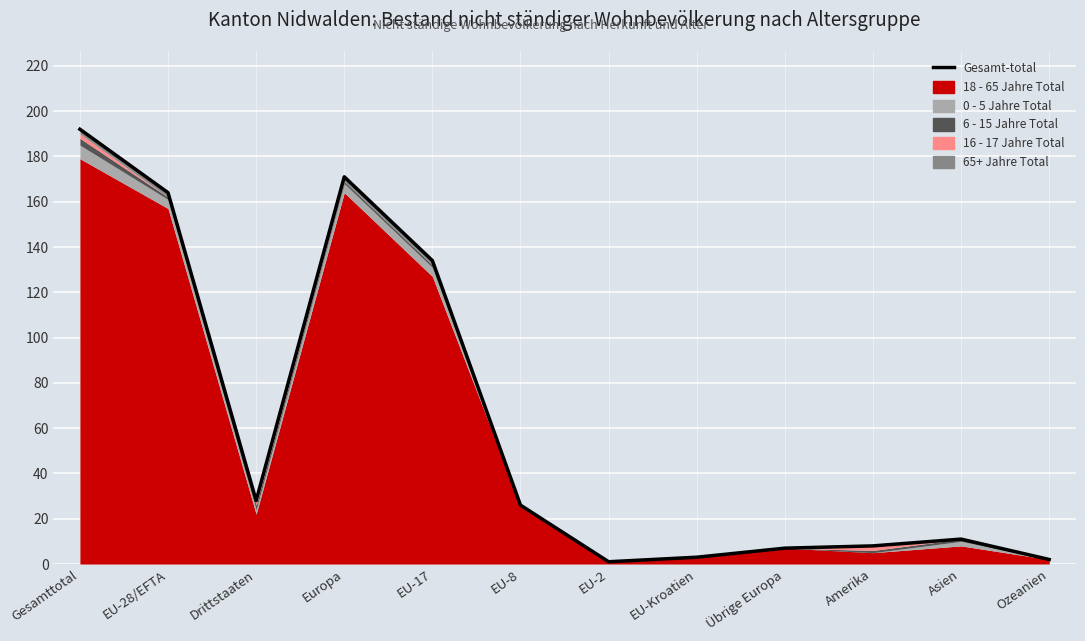

What is the average value?

62